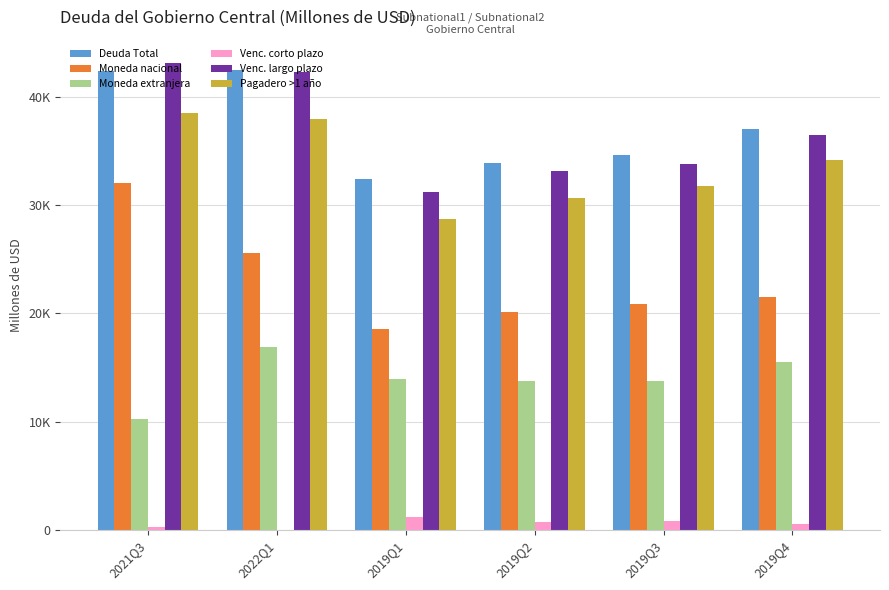

Which series has the largest range (max minus min)?

Moneda nacional